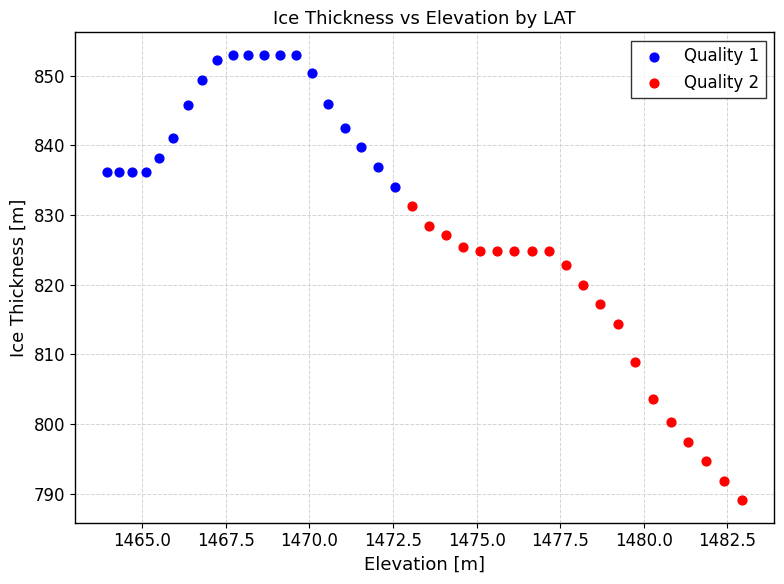

Which series has the widest spread of Y values?

Quality 2